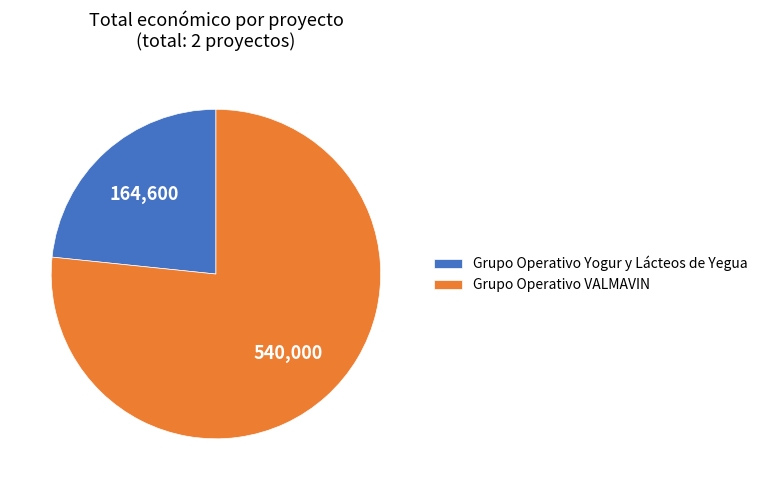

The Grupo Operativo Yogur y Lácteos de Yegua slice represents 23% of the pie. True or false?

True